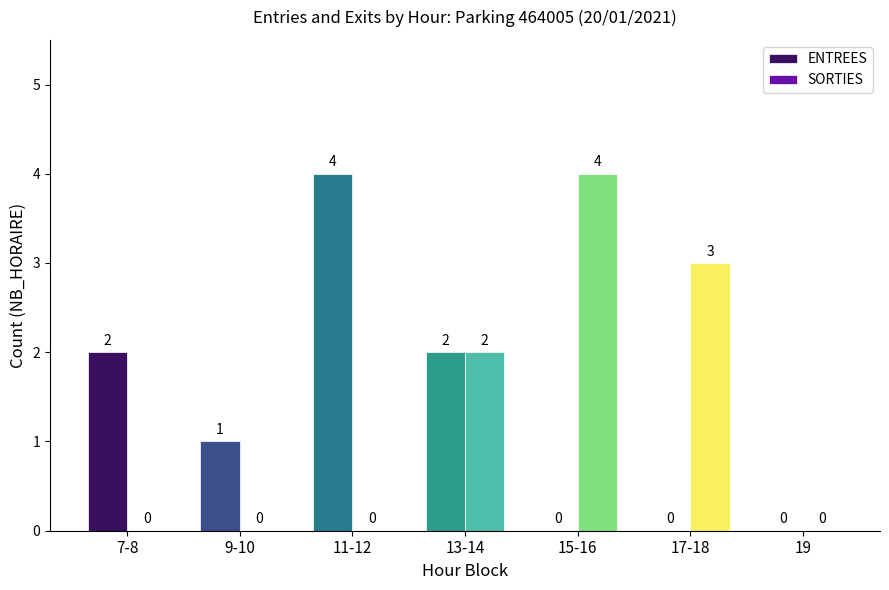

Is it true that SORTIES equals -2 at 19?

False